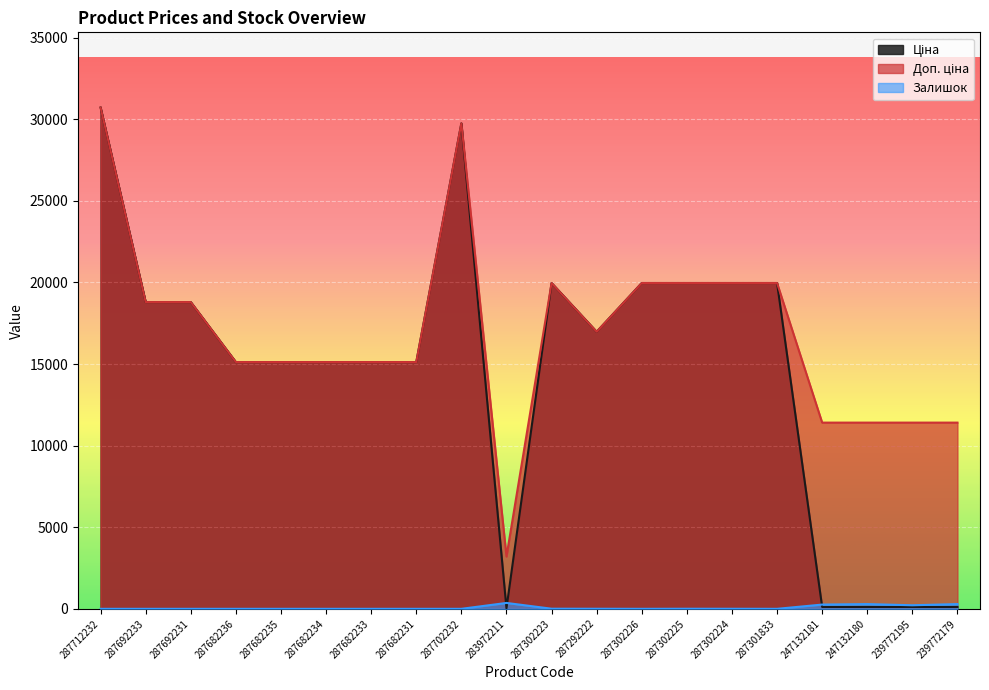

Which series changed the most between 287302226 and 287302225?

Залишок